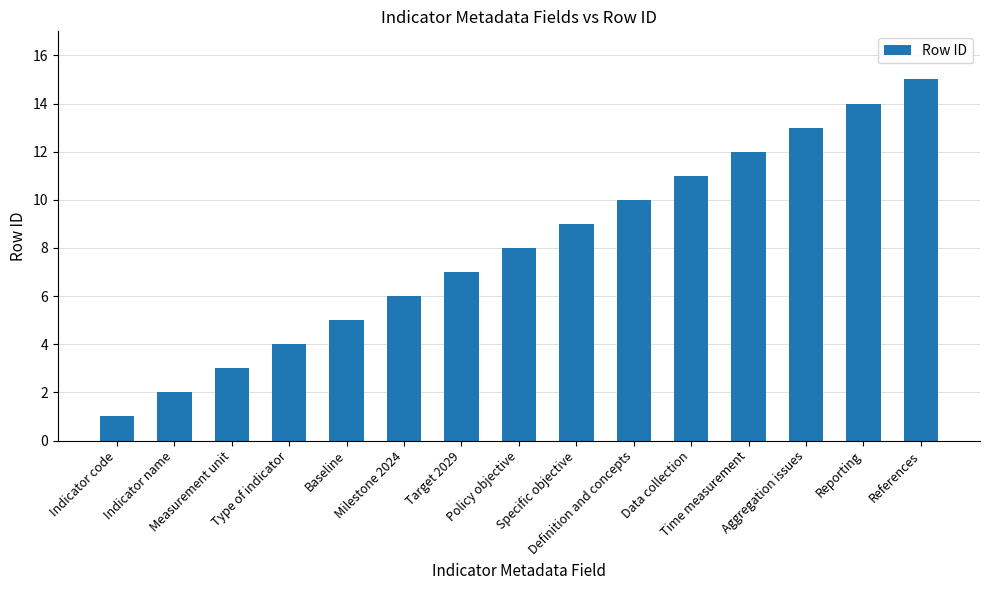

What is the label of the 3rd bar from the left?

Measurement unit